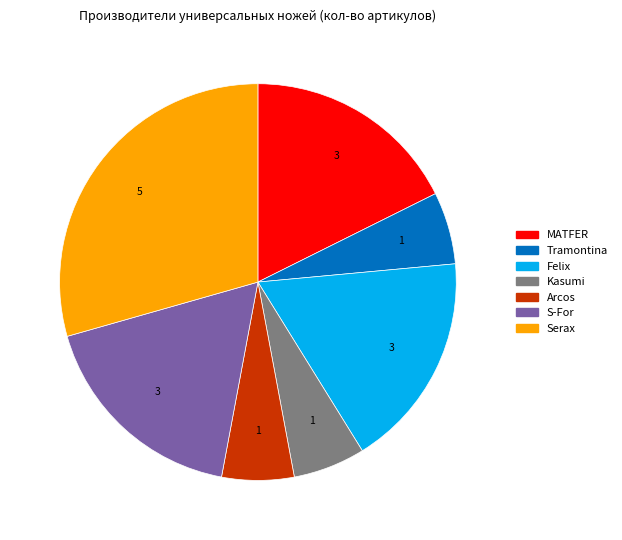

Do MATFER and Kasumi together represent more than half of the pie?

No